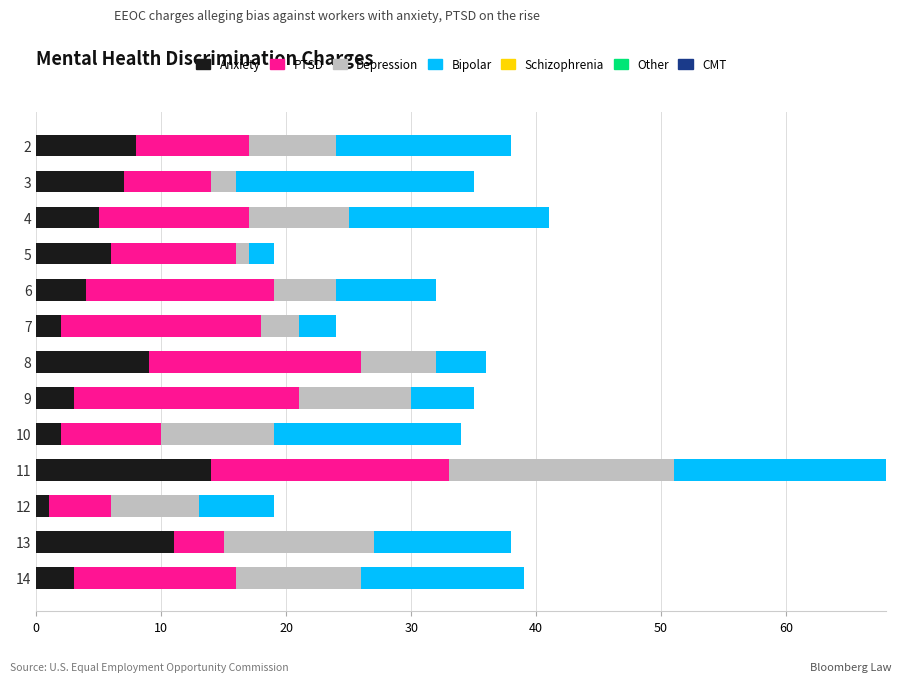

At which label does Anxiety reach its peak?

11